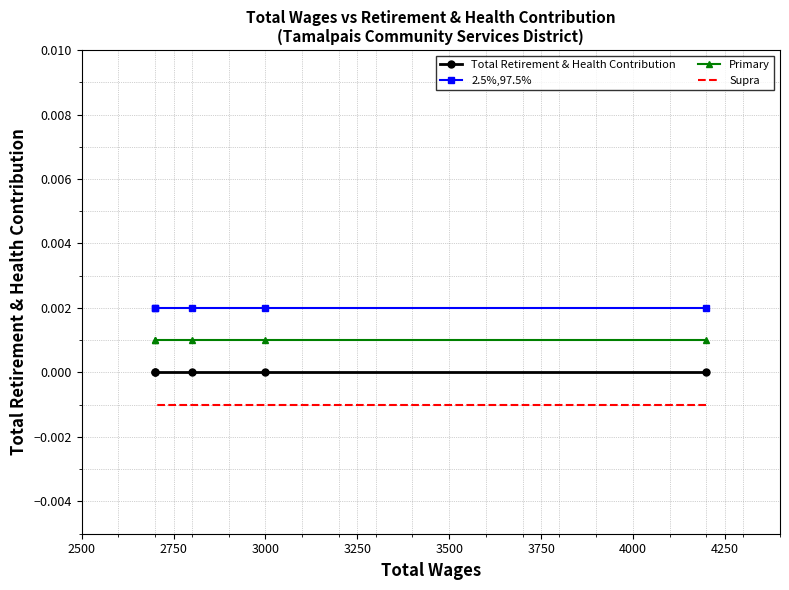

True or false: Total Retirement & Health Contribution and 2.5%,97.5% intersect in this chart.

False